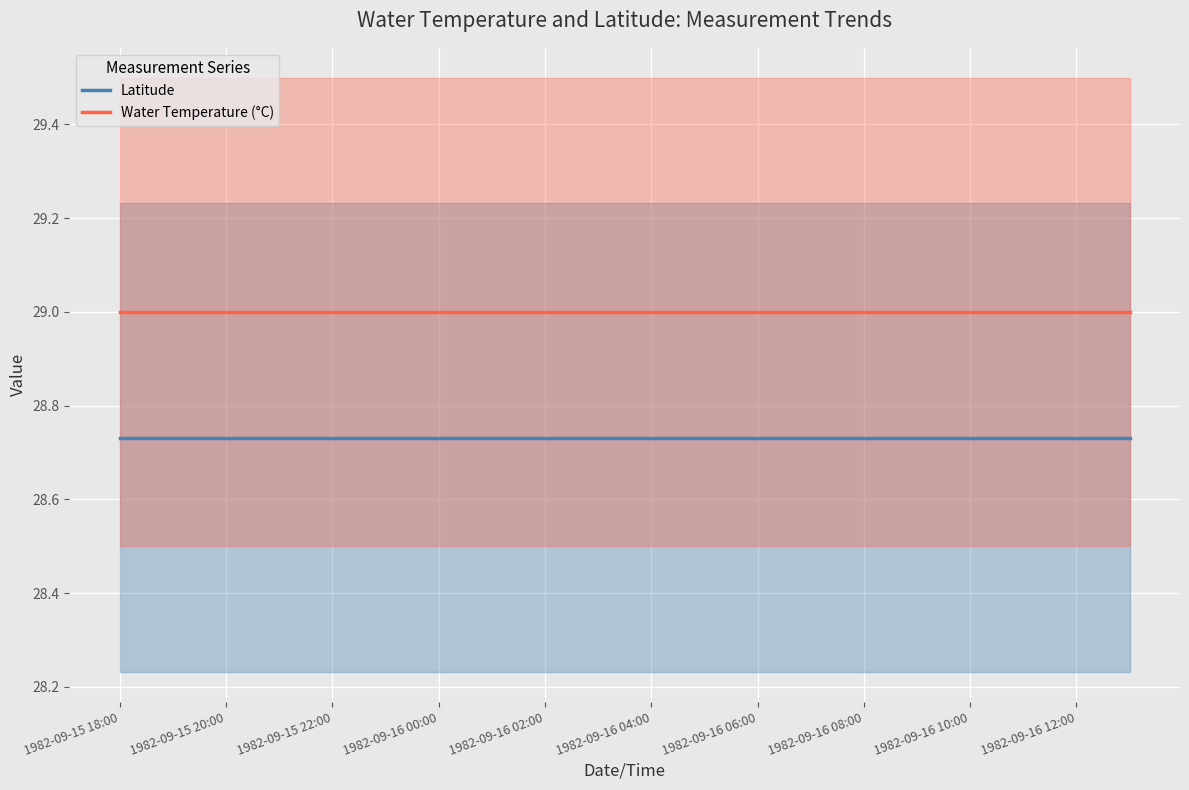

What is the highest value of the Water Temperature (°C) series?

29.0